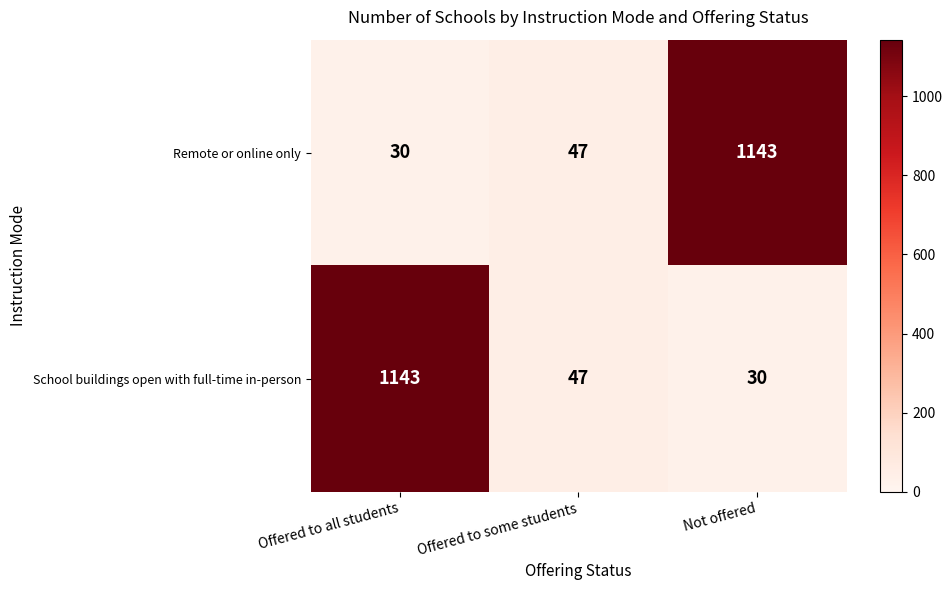

What is the difference between the maximum and minimum values in the School buildings open with full-time in-person series?

1113